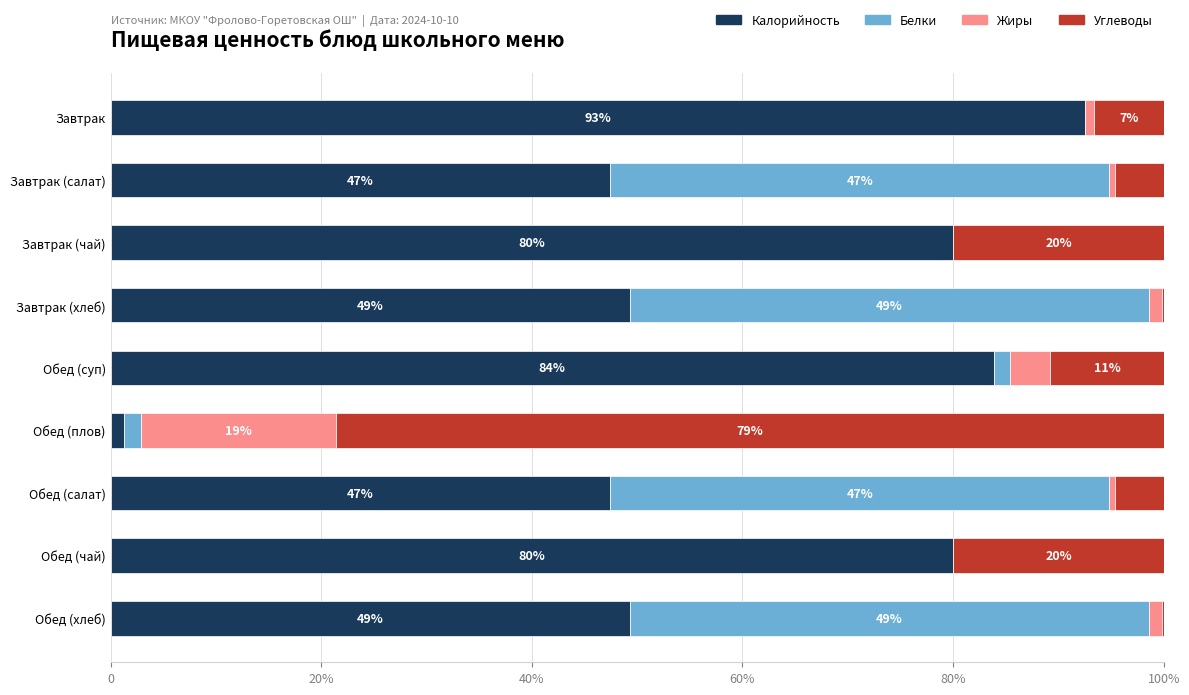

What are all the series names shown in the legend?

Калорийность, Белки, Жиры, Углеводы